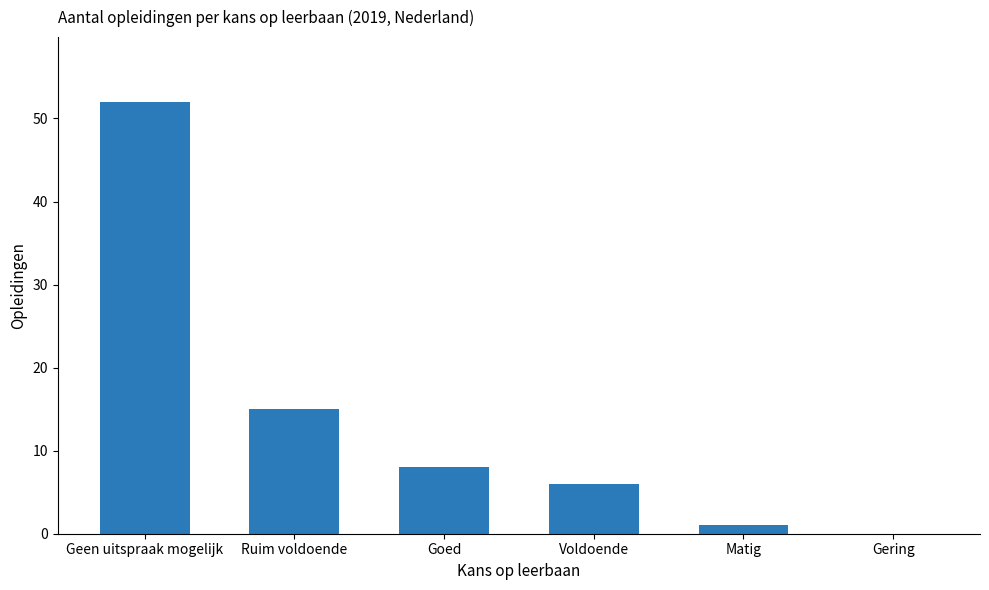

What is the average value?

14